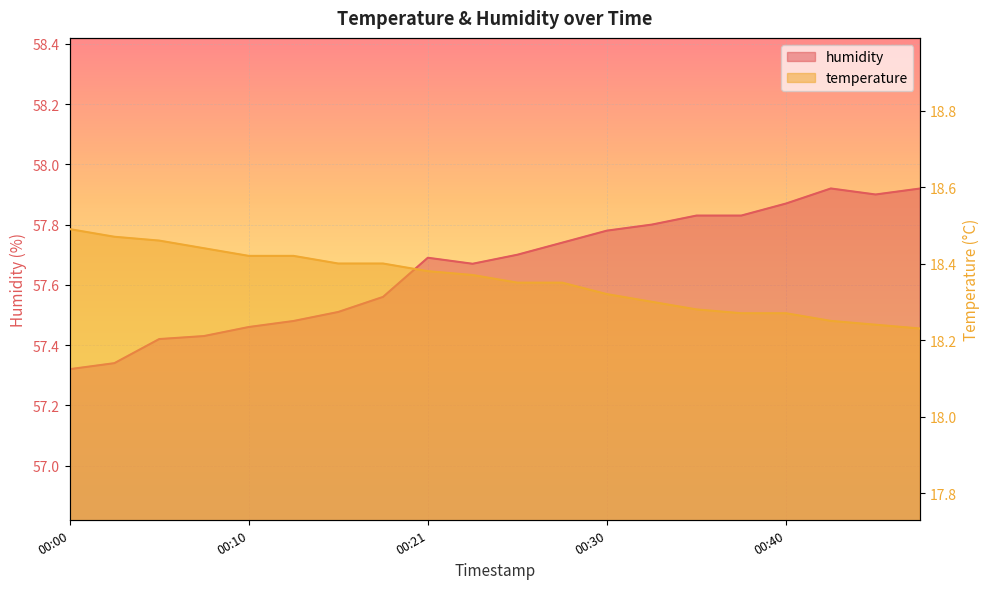

The temperature series shows 7.3 at 00:15. True or false?

False